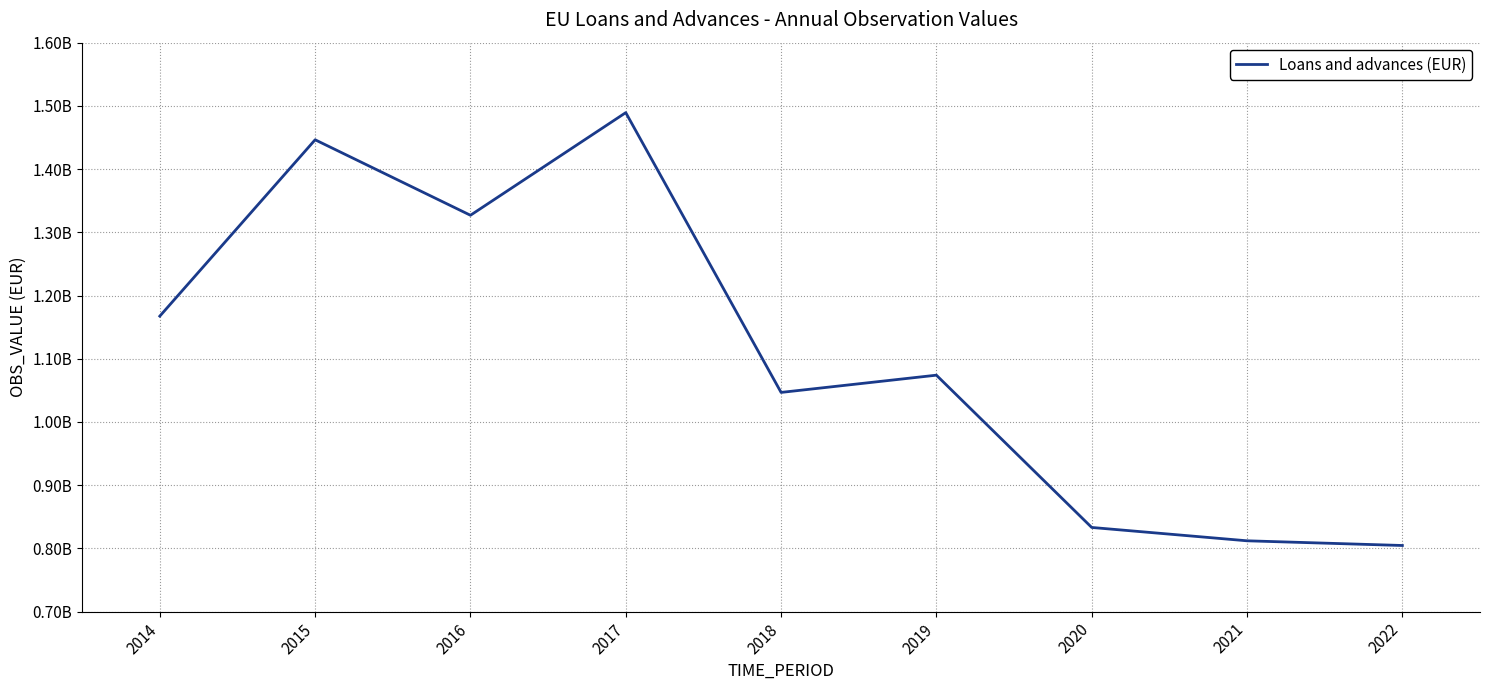

True or false: the data shows 804661380.0 at 2022.

True